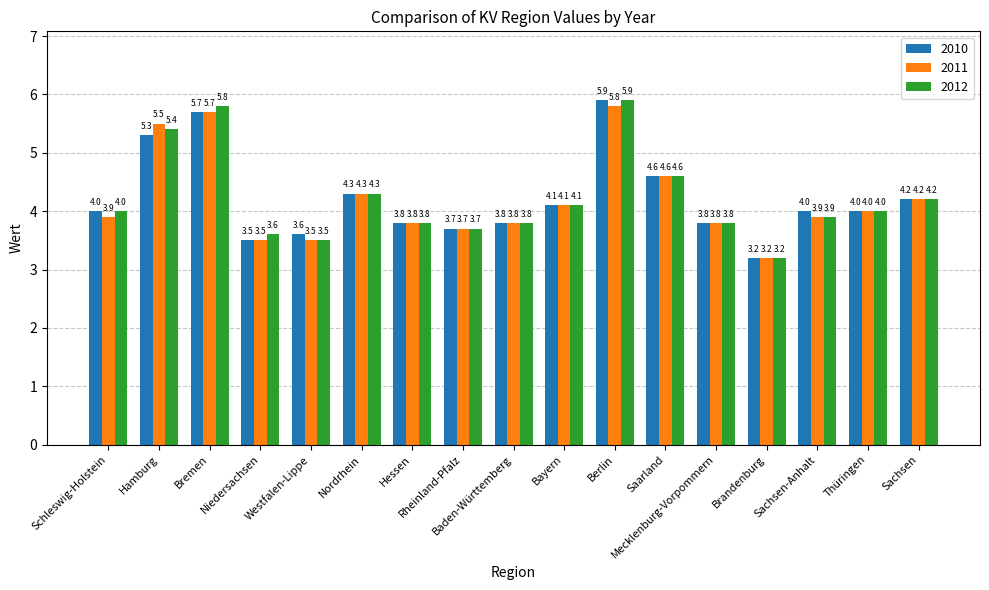

What is the difference between the maximum and minimum values in the 2010 series?

2.7